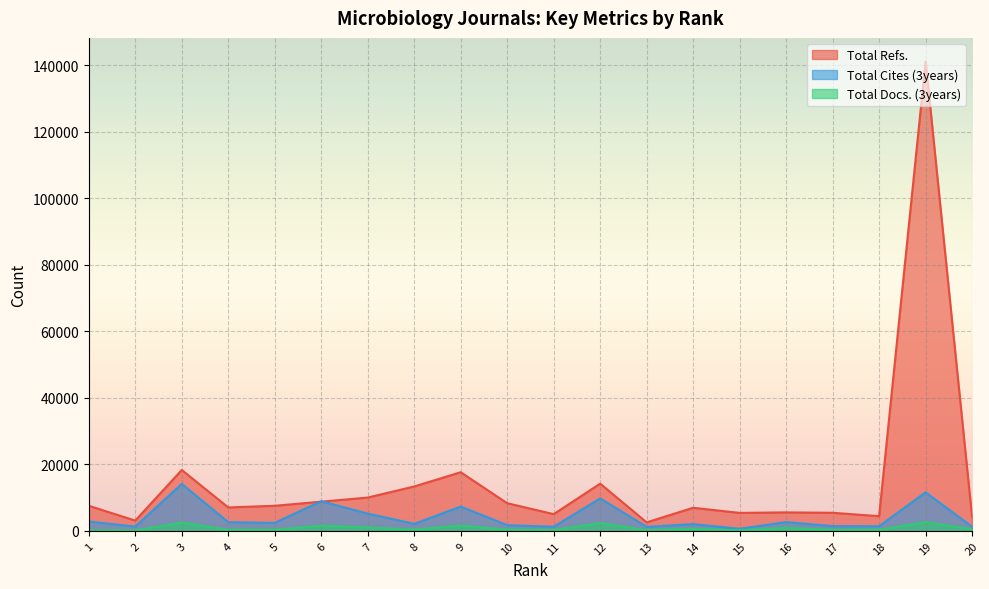

The Total Docs. (3years) series shows 2494 at 6. True or false?

False